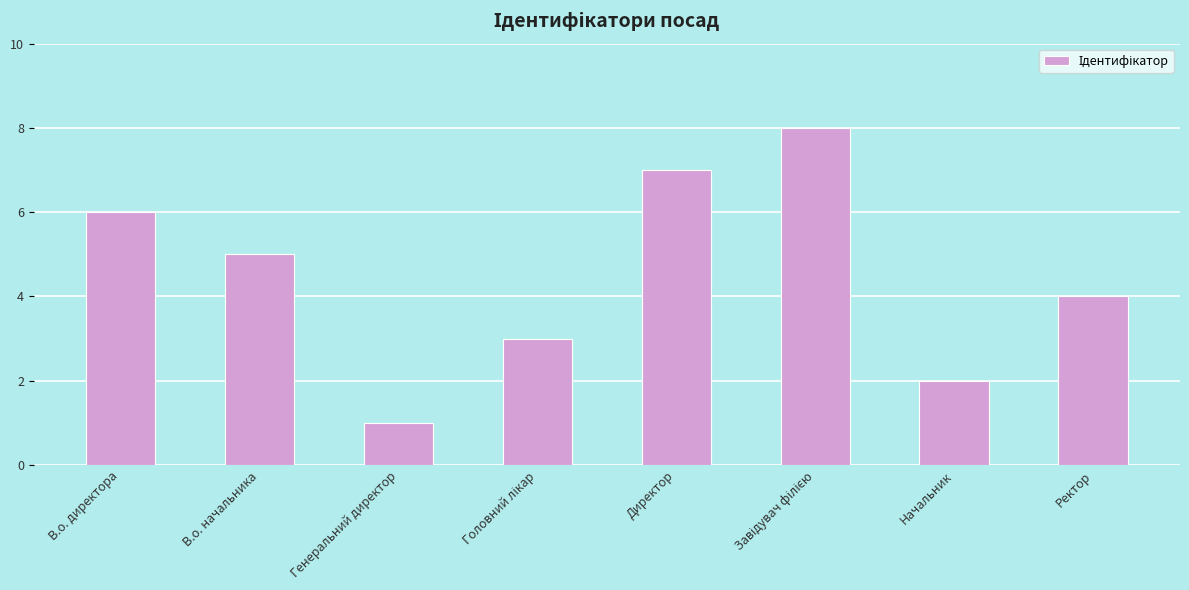

What is the greatest value displayed?

8